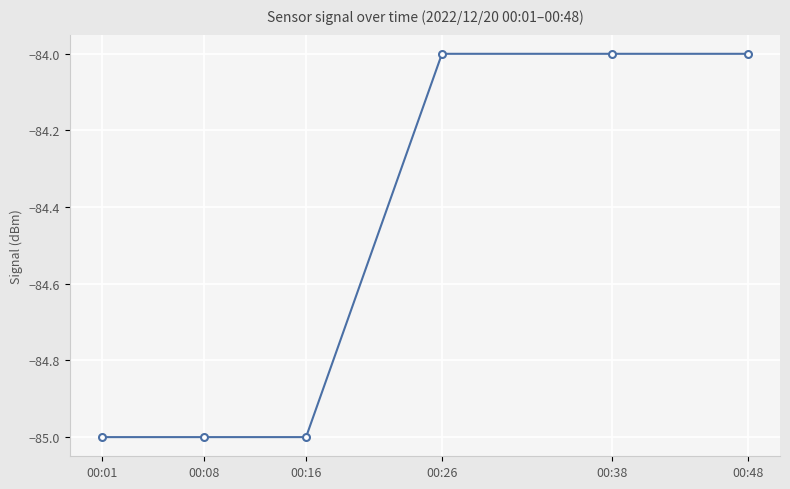

What is the average value?

-84